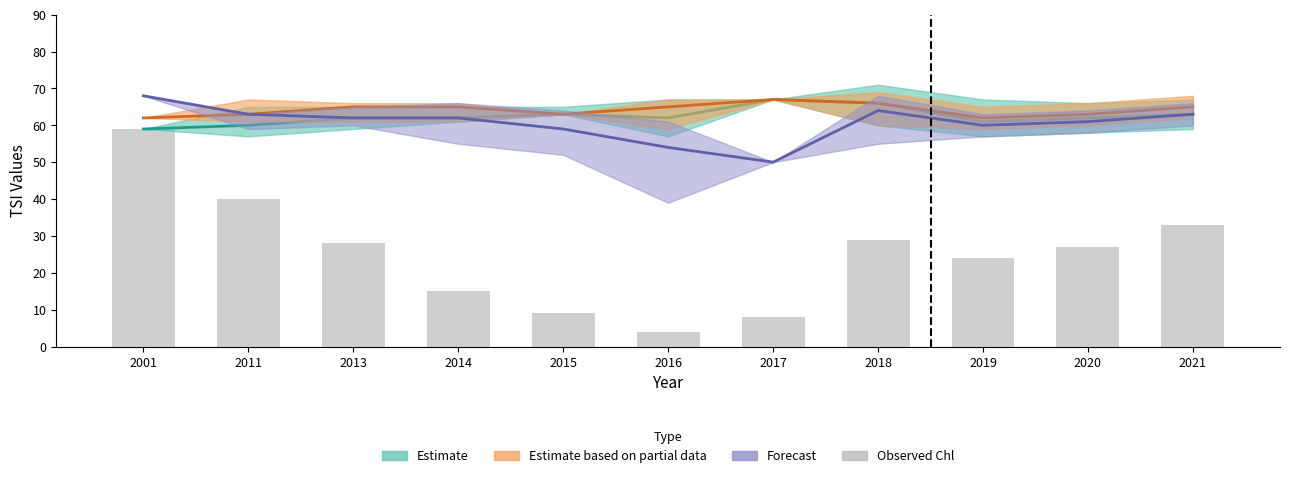

Which series has the largest total across all categories?

Estimate based on partial data (Tsi Tp)